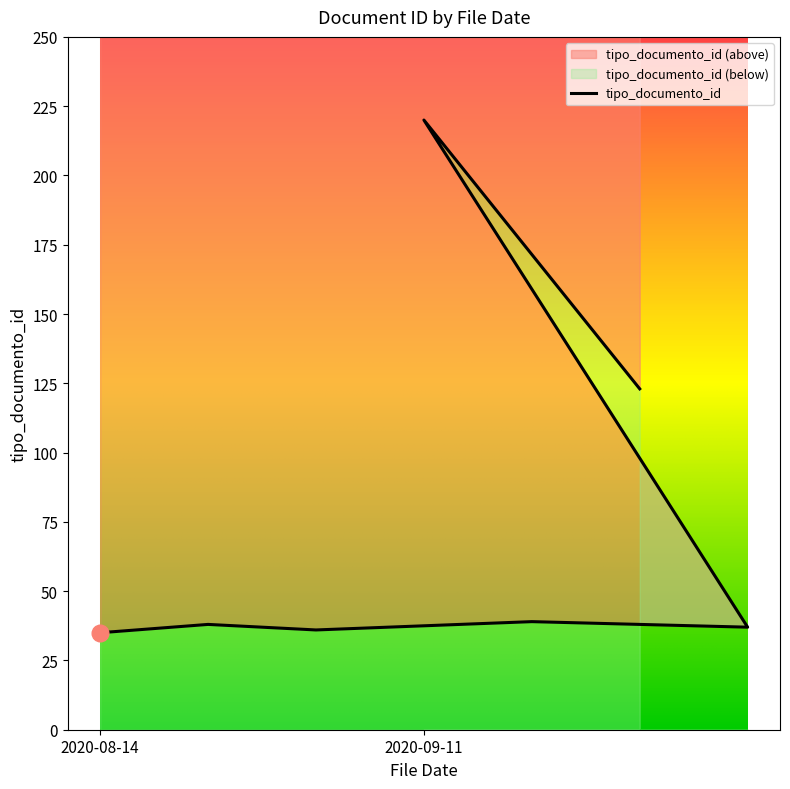

How many values exceed 38?

3